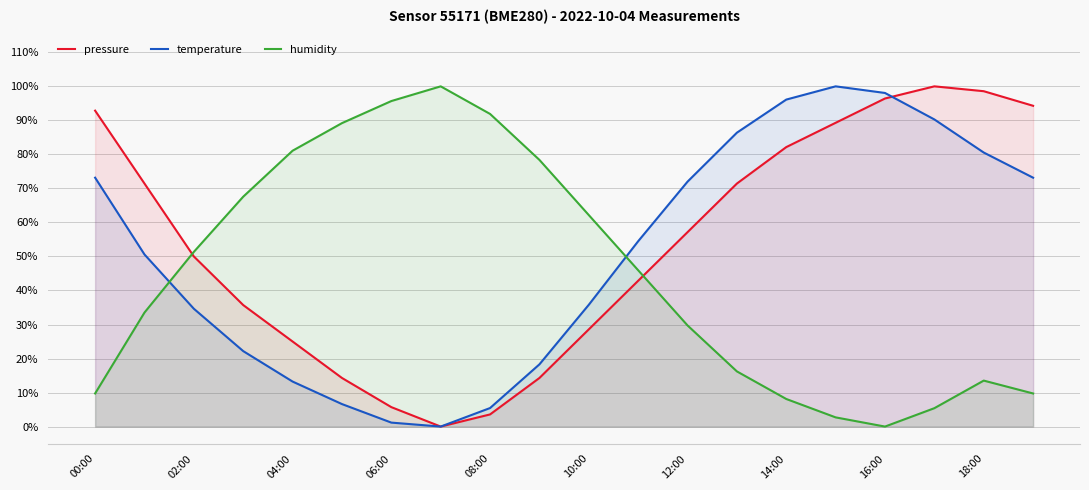

What is the highest value of the temperature series?

1.0